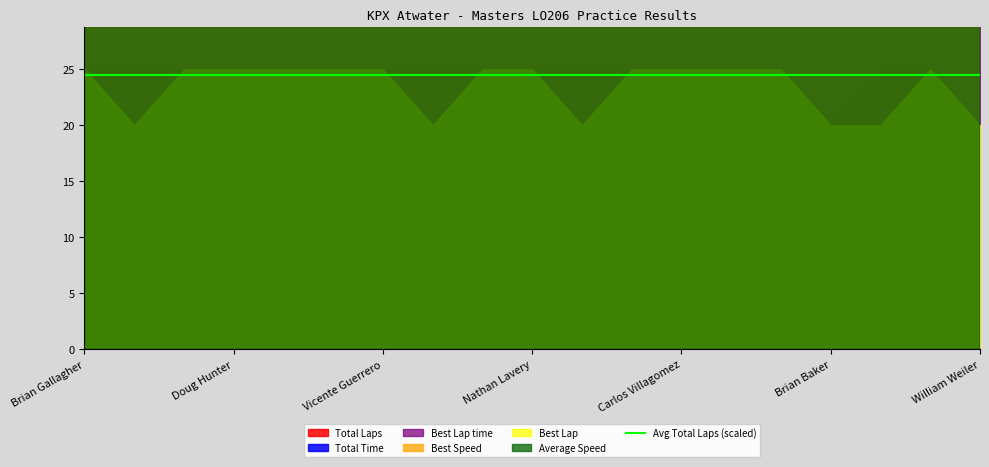

At Carlos Villagomez, list the series in order from largest to smallest.

Total Time, Best Speed, Best Lap time, Average Speed, Total Laps, Best Lap